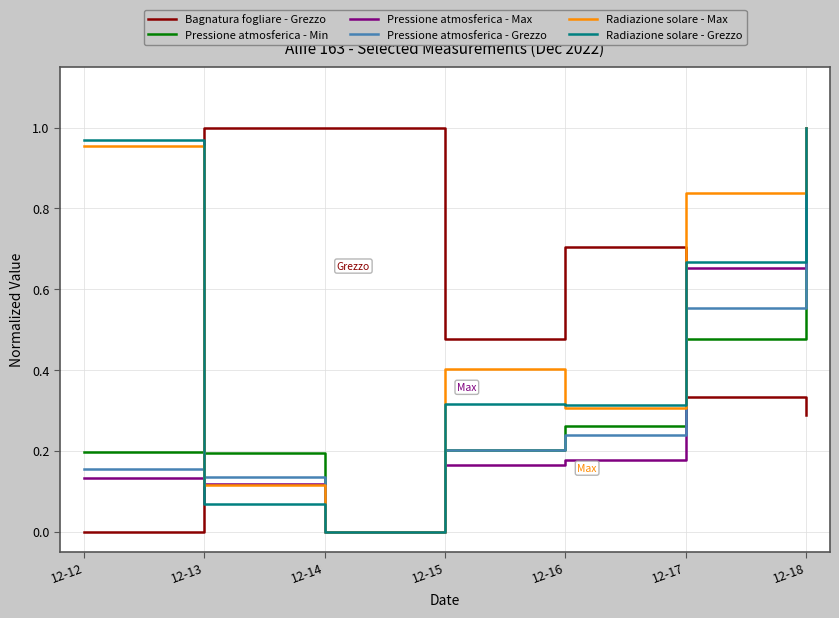

At which category is the sum across all series the highest?

12-18